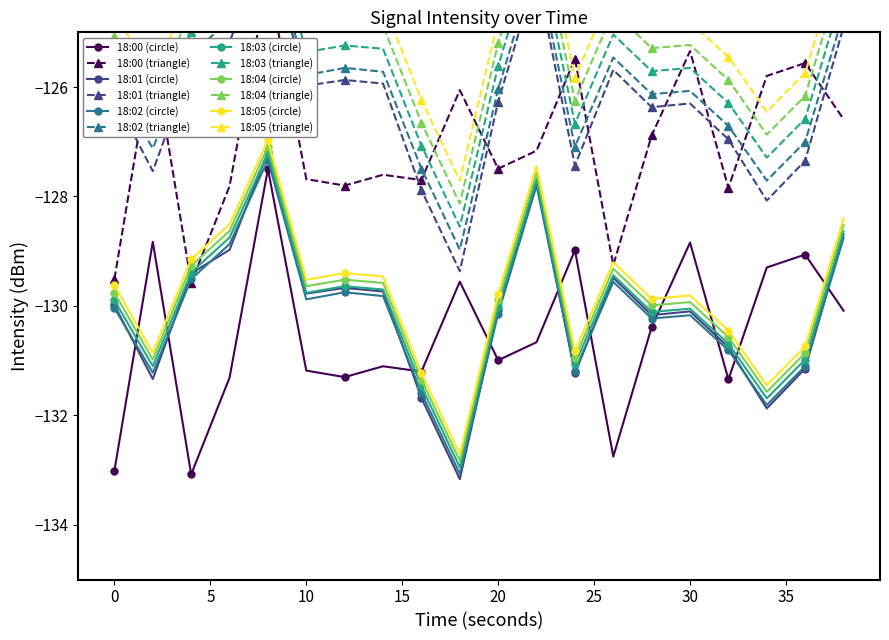

Rank the series by their maximum value, from highest to lowest.

18:05, 18:04, 18:01, 18:03, 18:02, 18:00